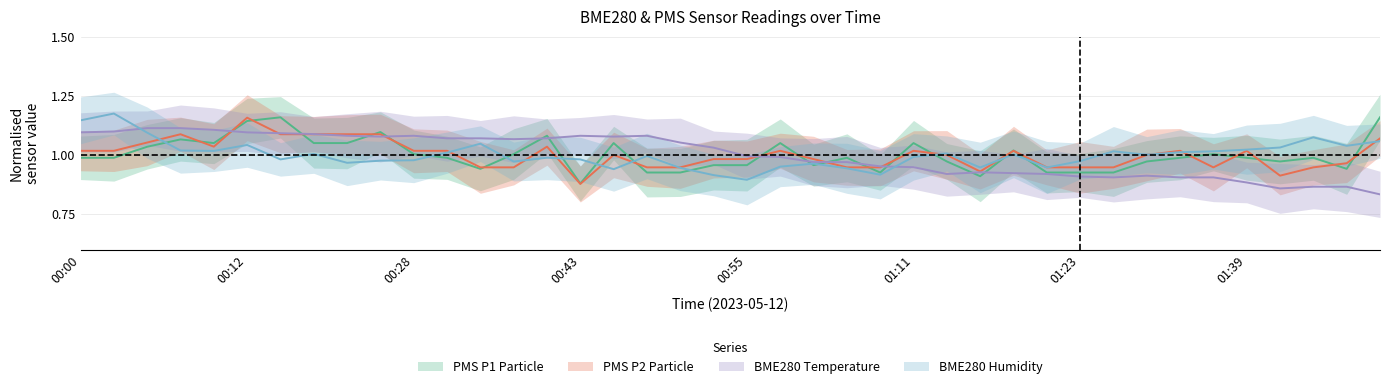

Between 01:21 and 00:23, which is larger?

00:23